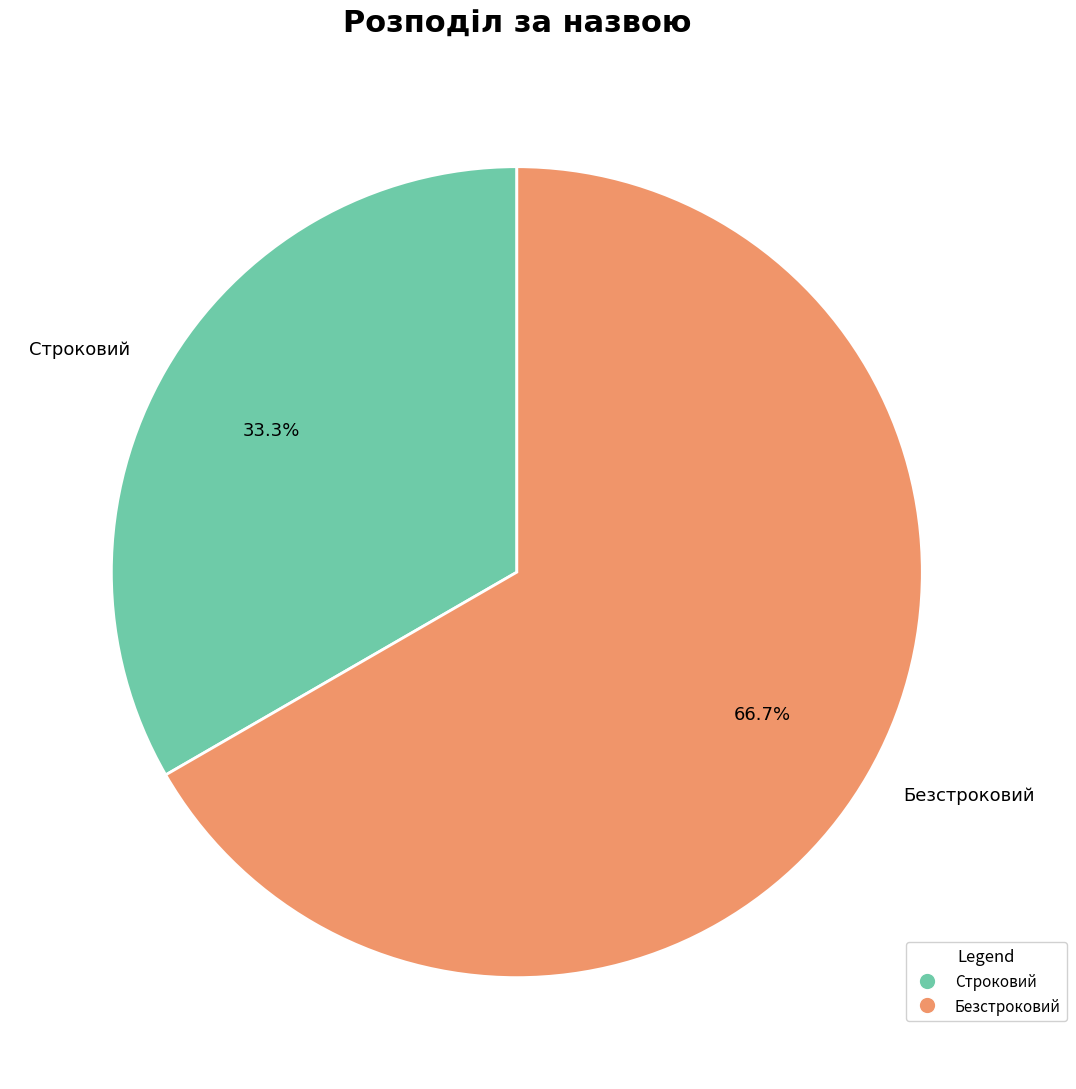

Which slice represents more than half of the pie?

Безстроковий